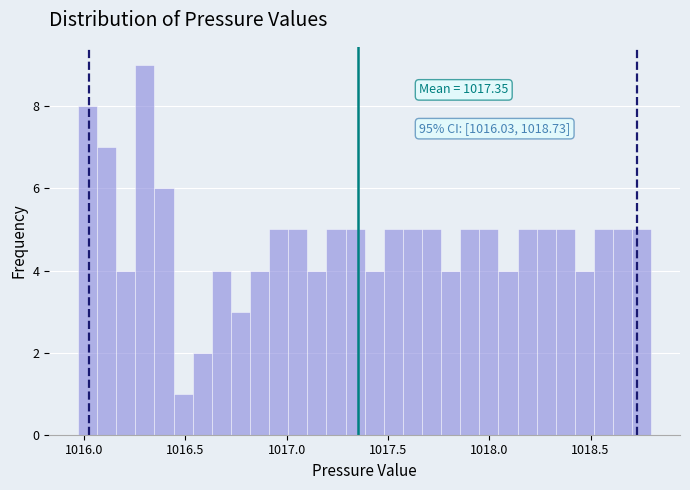

Read against the x-axis, roughly where is the centre of the tallest bar?

1016.30